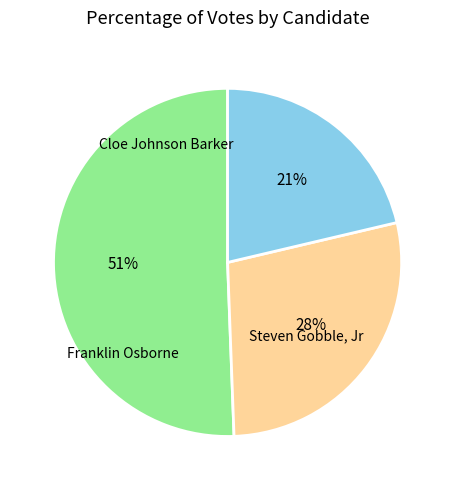

Is there a majority slice in this chart?

Yes